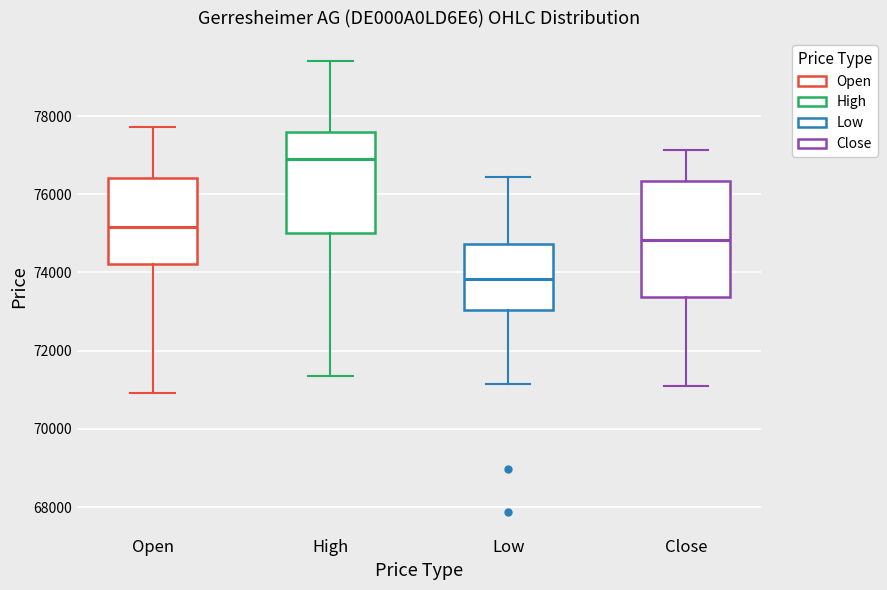

Reading left to right, read every box against the y-axis: the position of its median line, the range the box covers, and the ends of its whiskers. The values are not printed on the chart, so give them approximately, as read against the axis.

Open: median 75200, box 74200 to 76400, whiskers 71000 to 77800
High: median 77000, box 75000 to 77600, whiskers 71400 to 79400
Low: median 73800, box 73000 to 74800, whiskers 71200 to 76400
Close: median 74800, box 73400 to 76400, whiskers 71000 to 77200